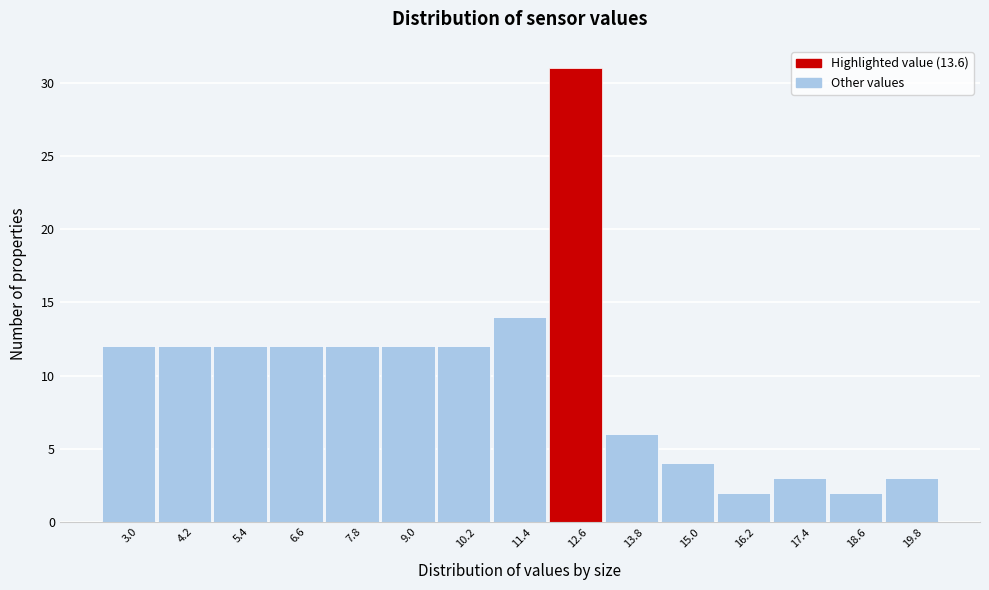

Reading left to right, what are all the values shown in this chart?

12	12	12	12	12	12	12	14	31	6	4	2	3	2	3